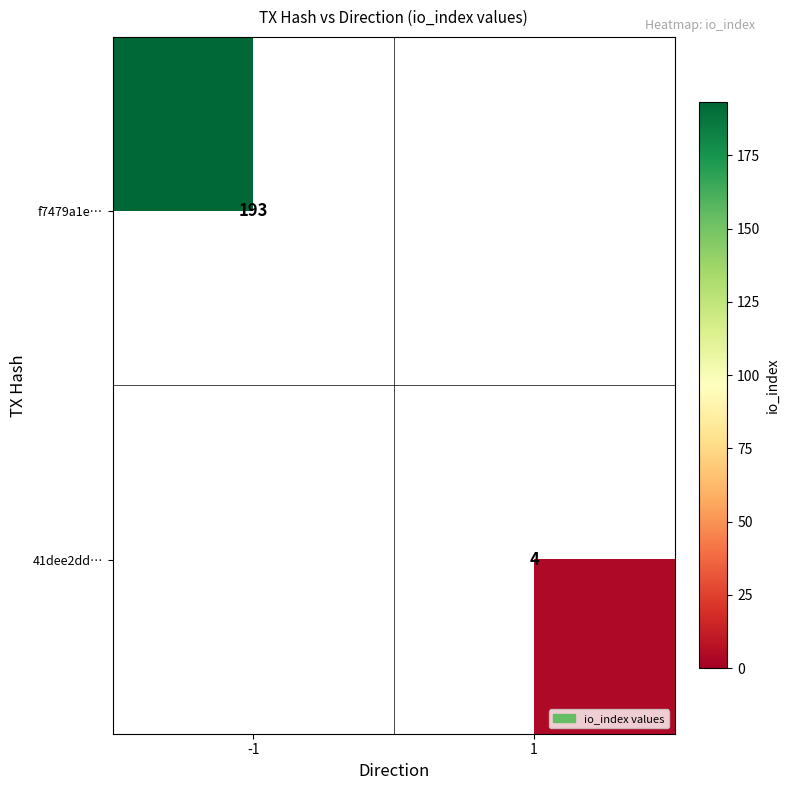

Is it true that f7479a1e… equals 193 at -1?

True